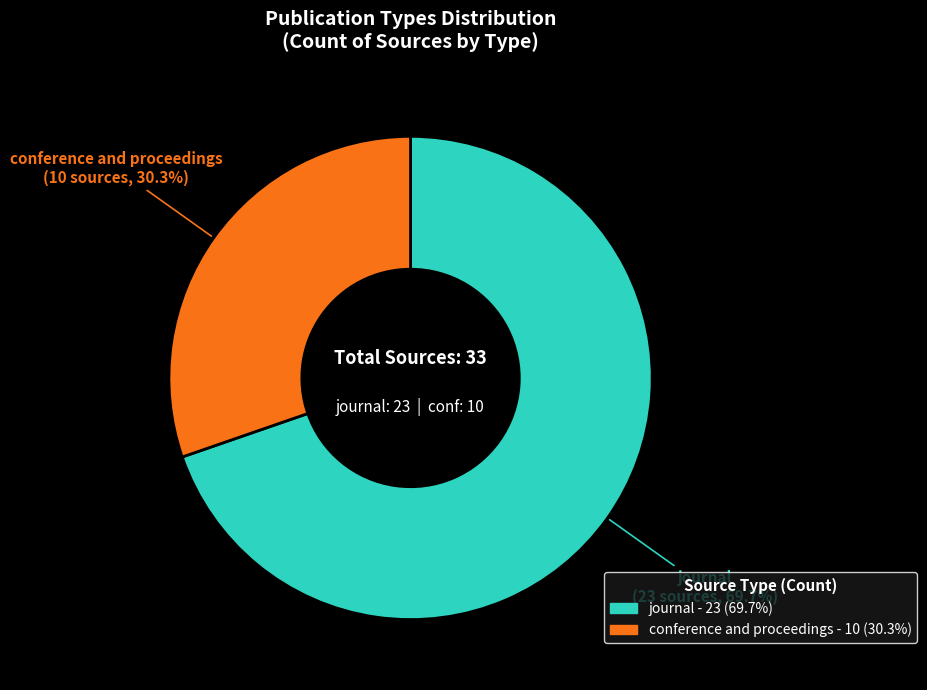

Does any single category account for the majority?

Yes